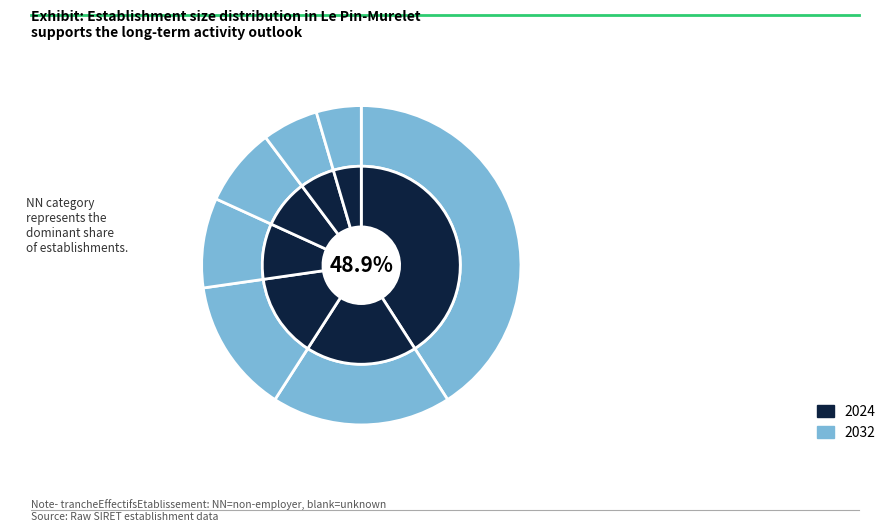

Is it true that Other is 5% of the pie?

True